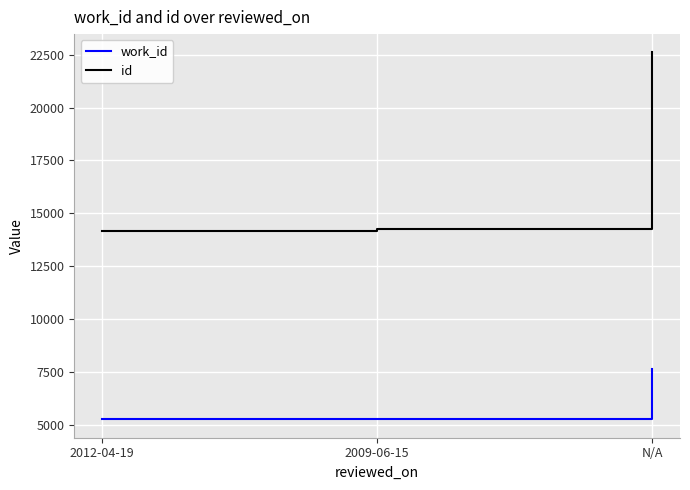

Which series changed the most between 2009-06-15 and N/A?

id